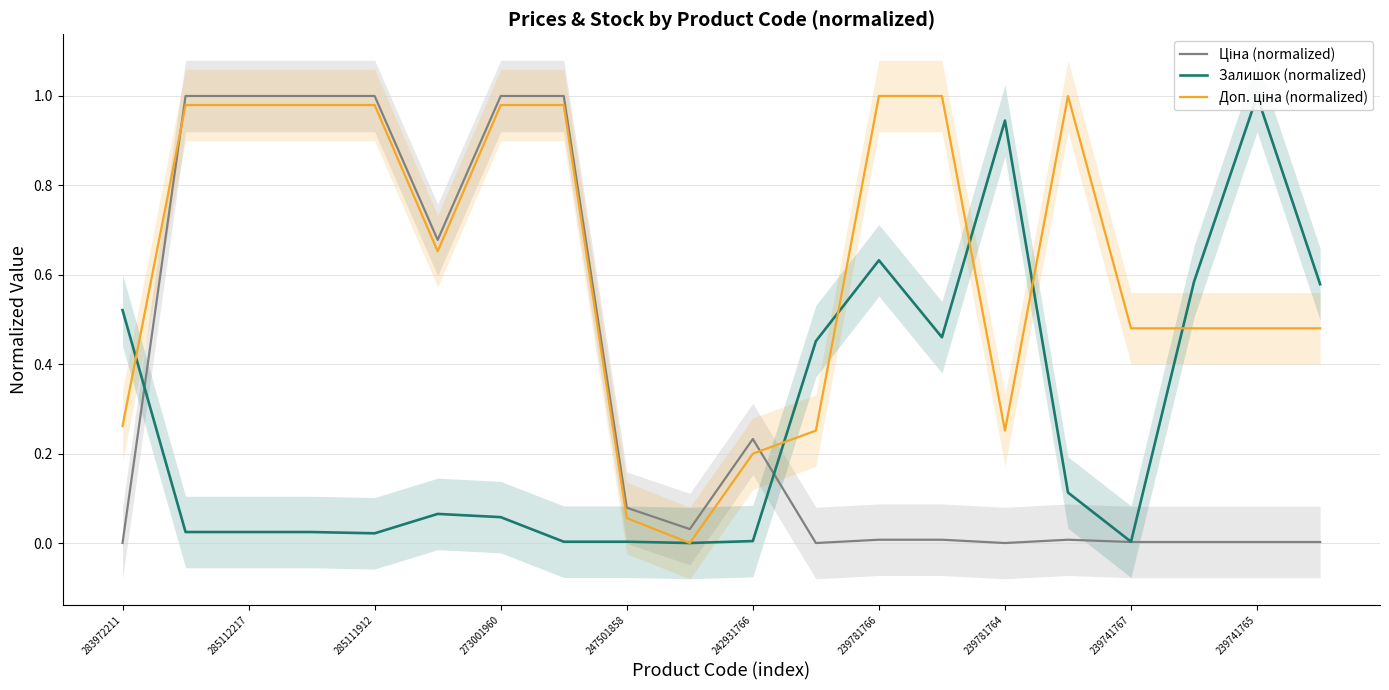

The value of Доп. ціна (normalized) at 239741767 is 0.5. True or false?

True